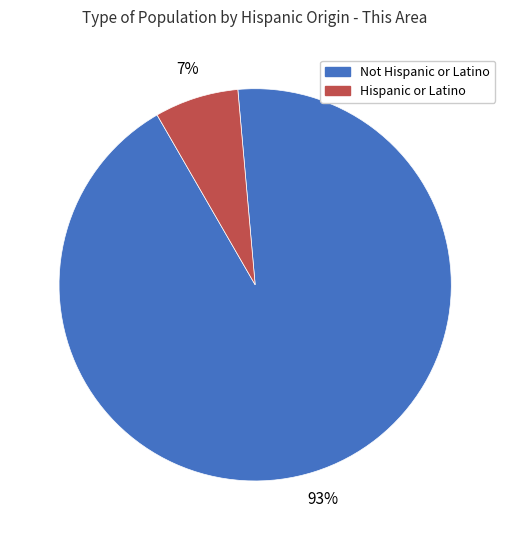

What is the largest slice in the pie chart?

Not Hispanic or Latino